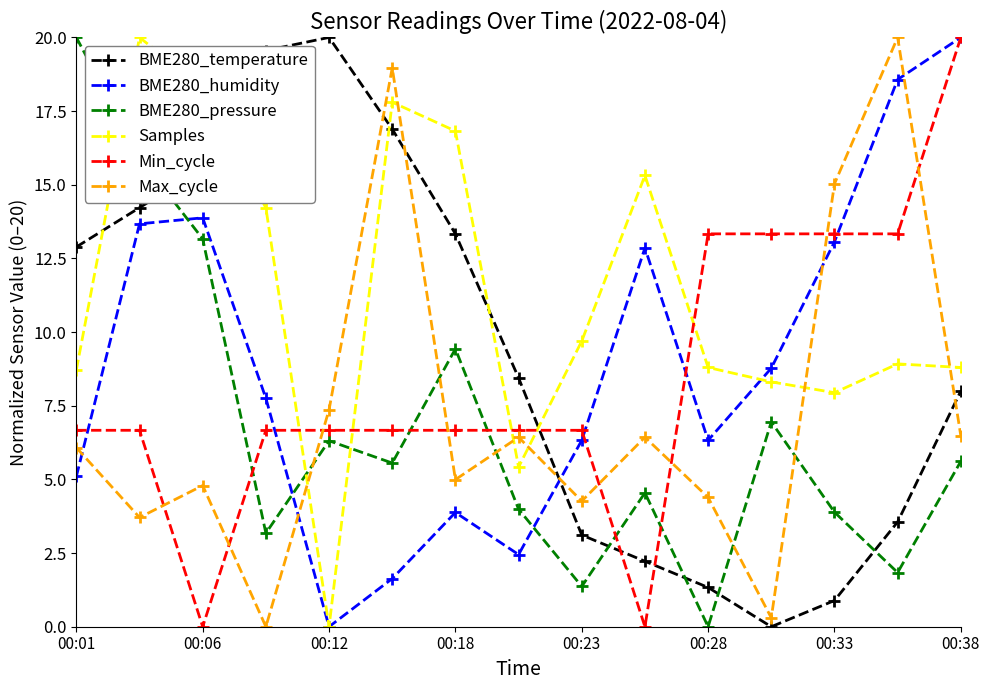

What is the greatest value displayed?

20.0